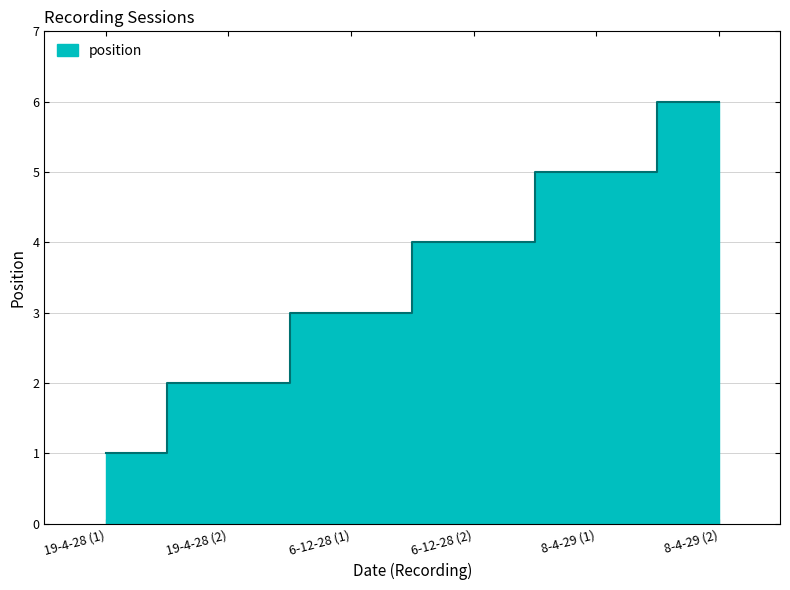

Count the number of values greater than 4.

2